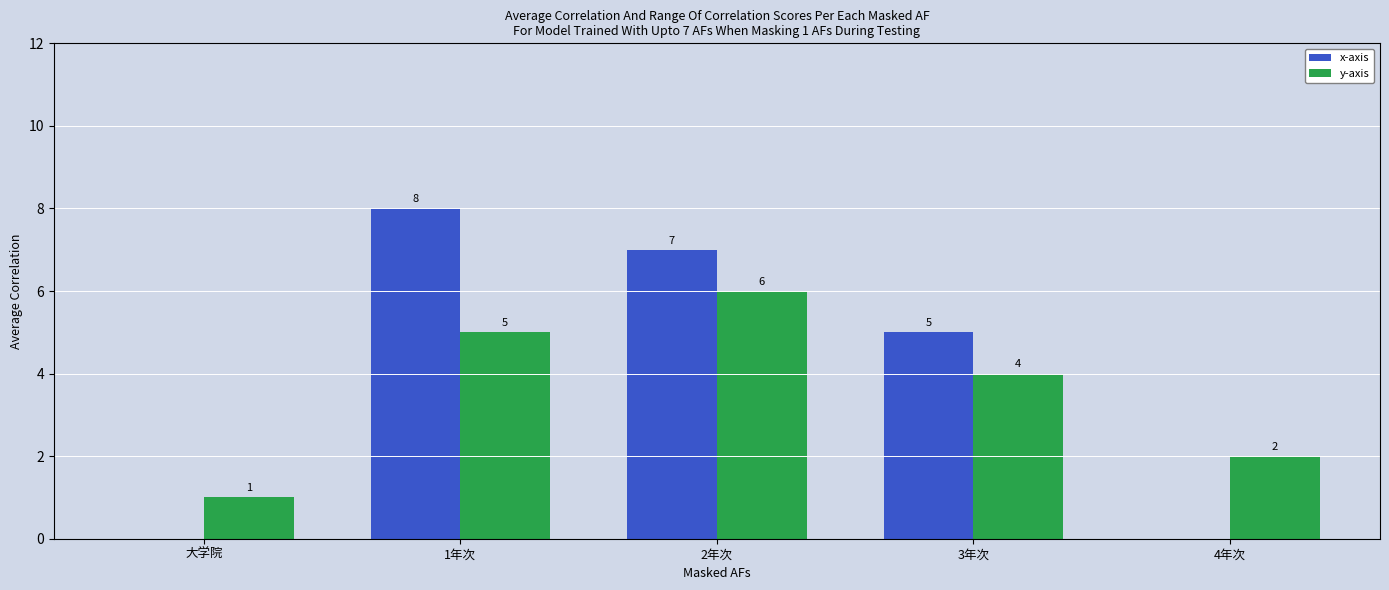

How many values in x-axis are above zero?

3